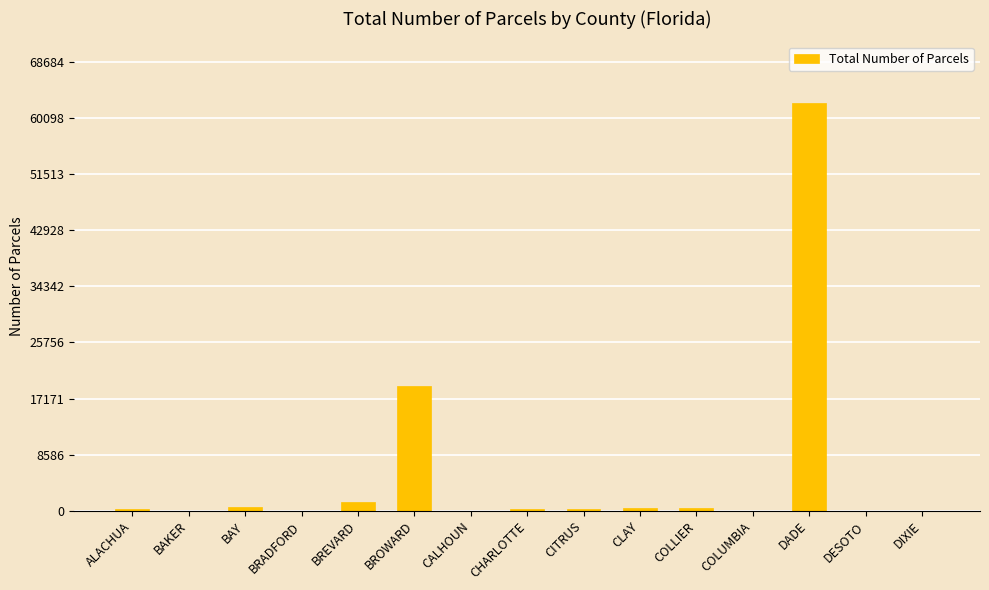

What is the sum of all values?

85263